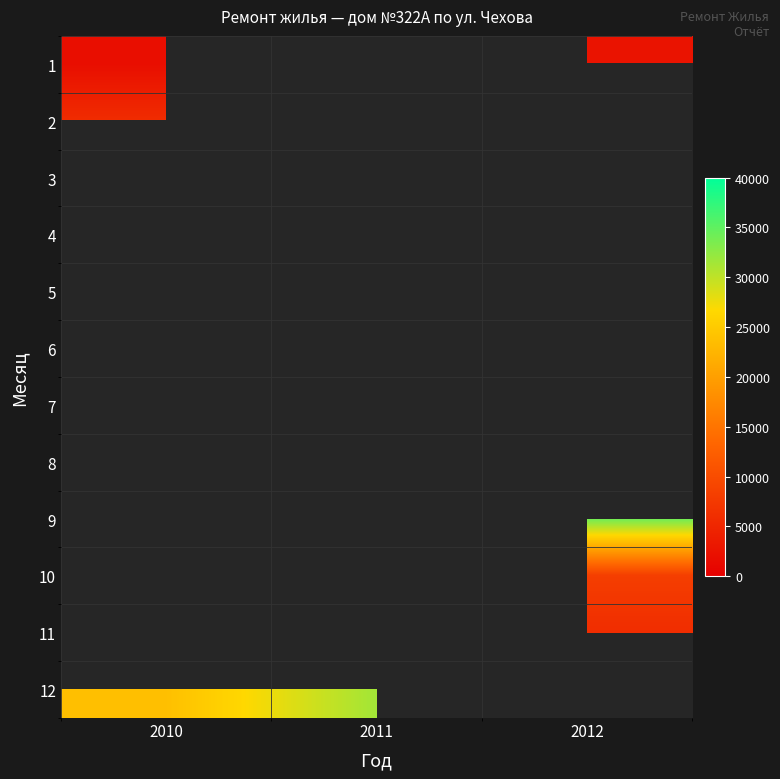

The 1 series shows 1584.3 at 2012. True or false?

False